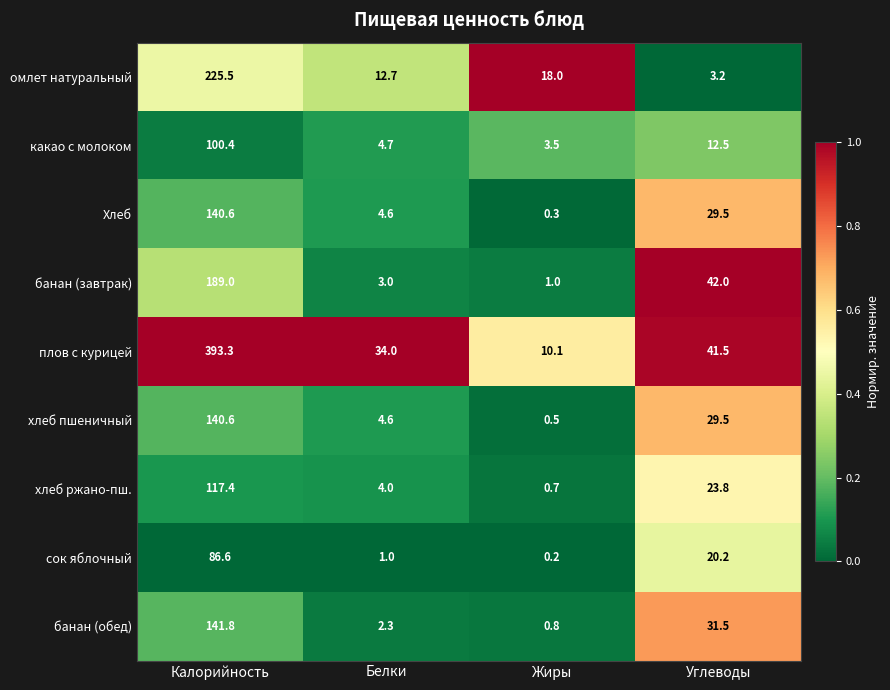

Which series changed the most between Белки and Жиры?

плов с курицей